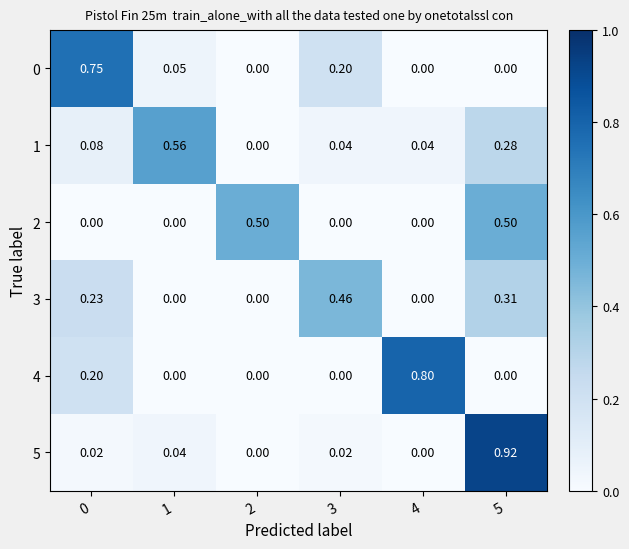

How many data points does each series have?

6